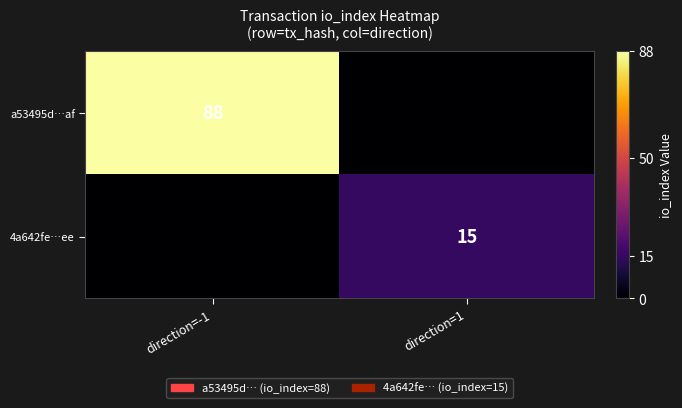

Is it true that 4a642fe…ee equals 25 at direction=1?

False